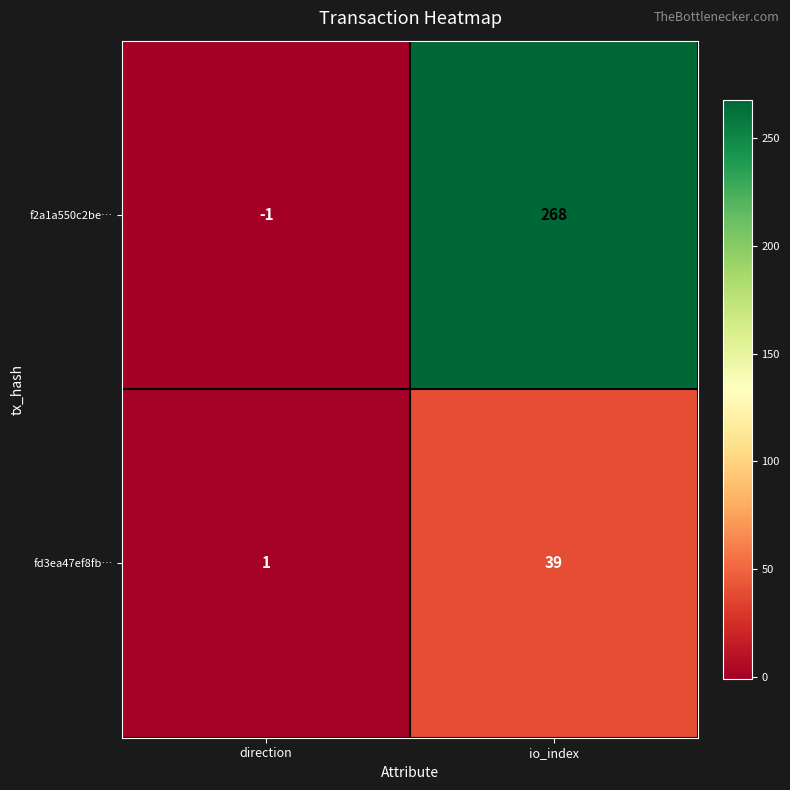

Reading right to left, extract all data points from this chart.

f2a1a550c2be…: 268	-1
fd3ea47ef8fb…: 39	1